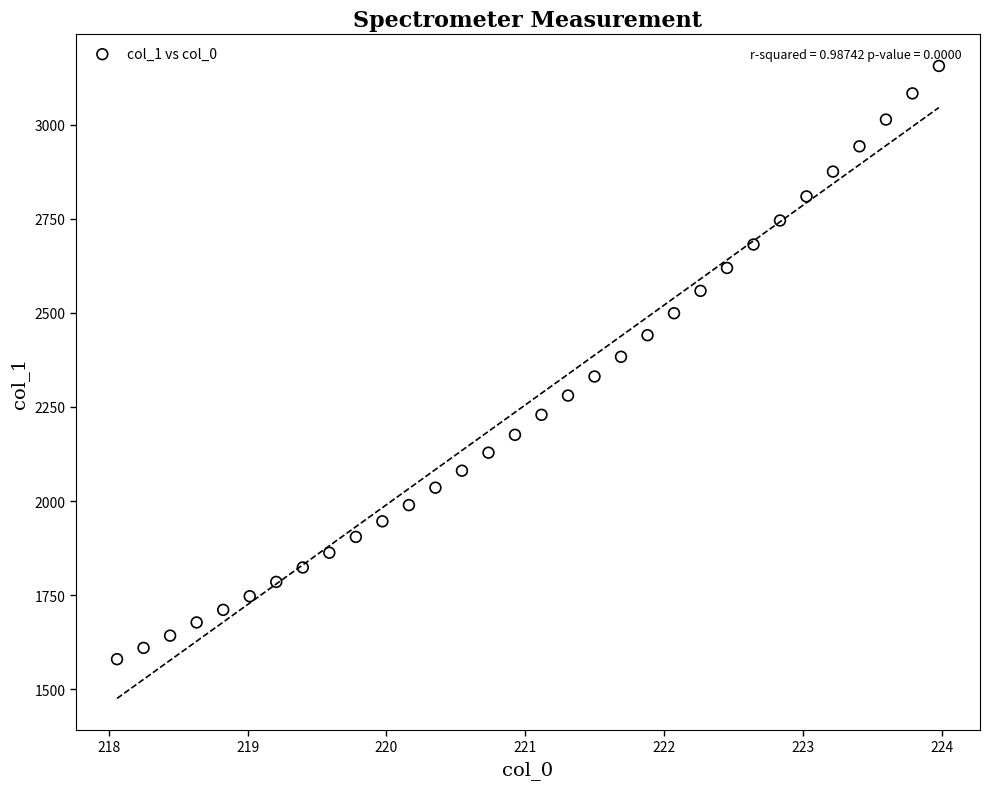

What is the range of X values (max minus min)?

5.9